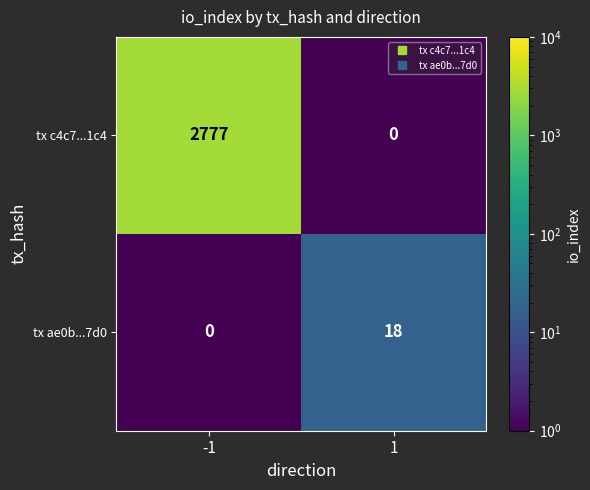

Is it true that tx ae0b...7d0 equals 30 at 1?

False